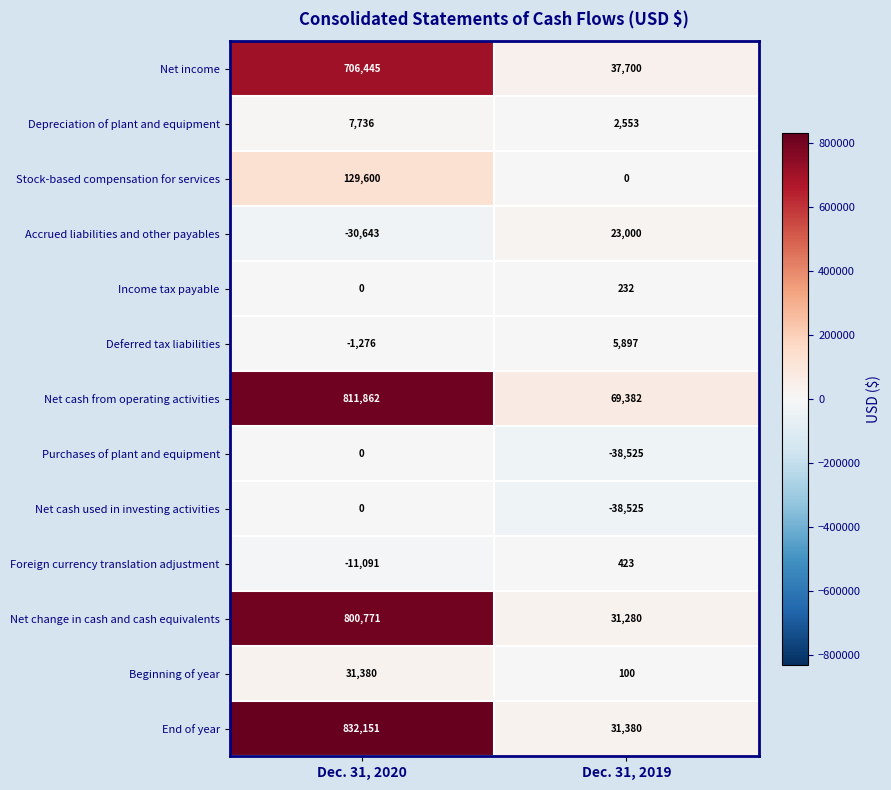

Reading left to right, list all the values displayed in this chart.

Net income: Dec. 31, 2020=706445	Dec. 31, 2019=37700
Depreciation of plant and equipment: Dec. 31, 2020=7736	Dec. 31, 2019=2553
Stock-based compensation for services: Dec. 31, 2020=129600	Dec. 31, 2019=0
Accrued liabilities and other payables: Dec. 31, 2020=-30643	Dec. 31, 2019=23000
Income tax payable: Dec. 31, 2020=0	Dec. 31, 2019=232
Deferred tax liabilities: Dec. 31, 2020=-1276	Dec. 31, 2019=5897
Net cash from operating activities: Dec. 31, 2020=811862	Dec. 31, 2019=69382
Purchases of plant and equipment: Dec. 31, 2020=0	Dec. 31, 2019=-38525
Net cash used in investing activities: Dec. 31, 2020=0	Dec. 31, 2019=-38525
Foreign currency translation adjustment: Dec. 31, 2020=-11091	Dec. 31, 2019=423
Net change in cash and cash equivalents: Dec. 31, 2020=800771	Dec. 31, 2019=31280
Beginning of year: Dec. 31, 2020=31380	Dec. 31, 2019=100
End of year: Dec. 31, 2020=832151	Dec. 31, 2019=31380